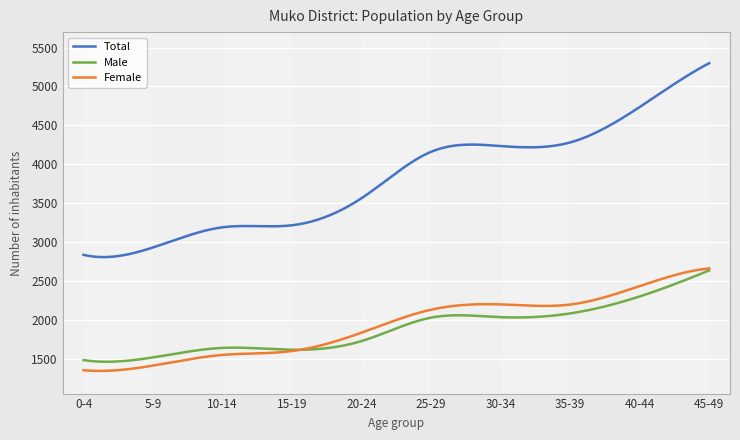

Which series has the largest range (max minus min)?

Total